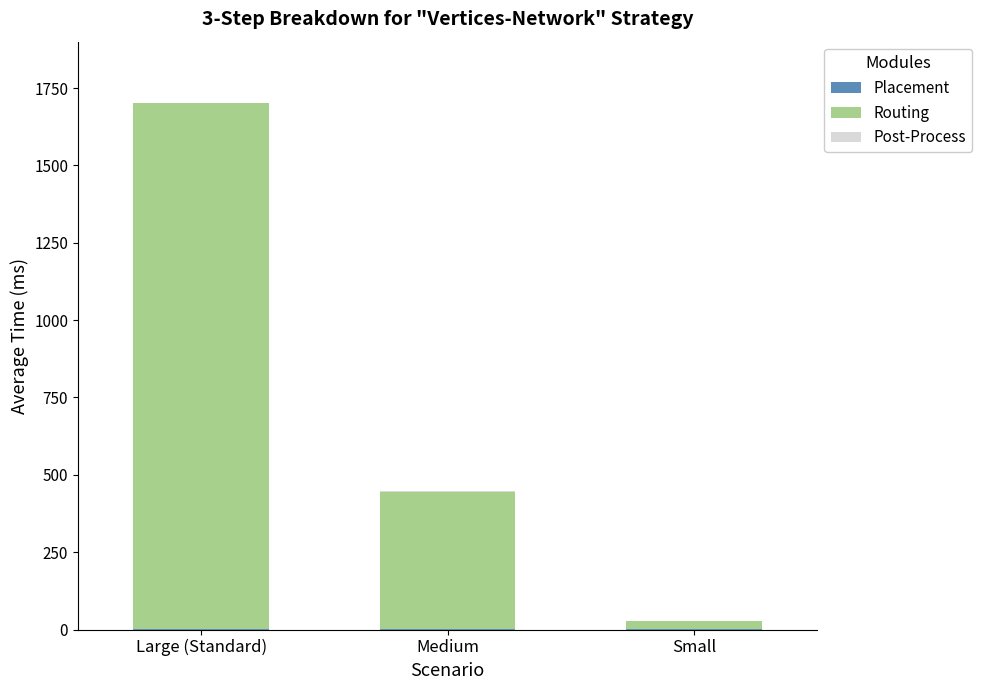

At which category is the sum across all series the highest?

Large (Standard)